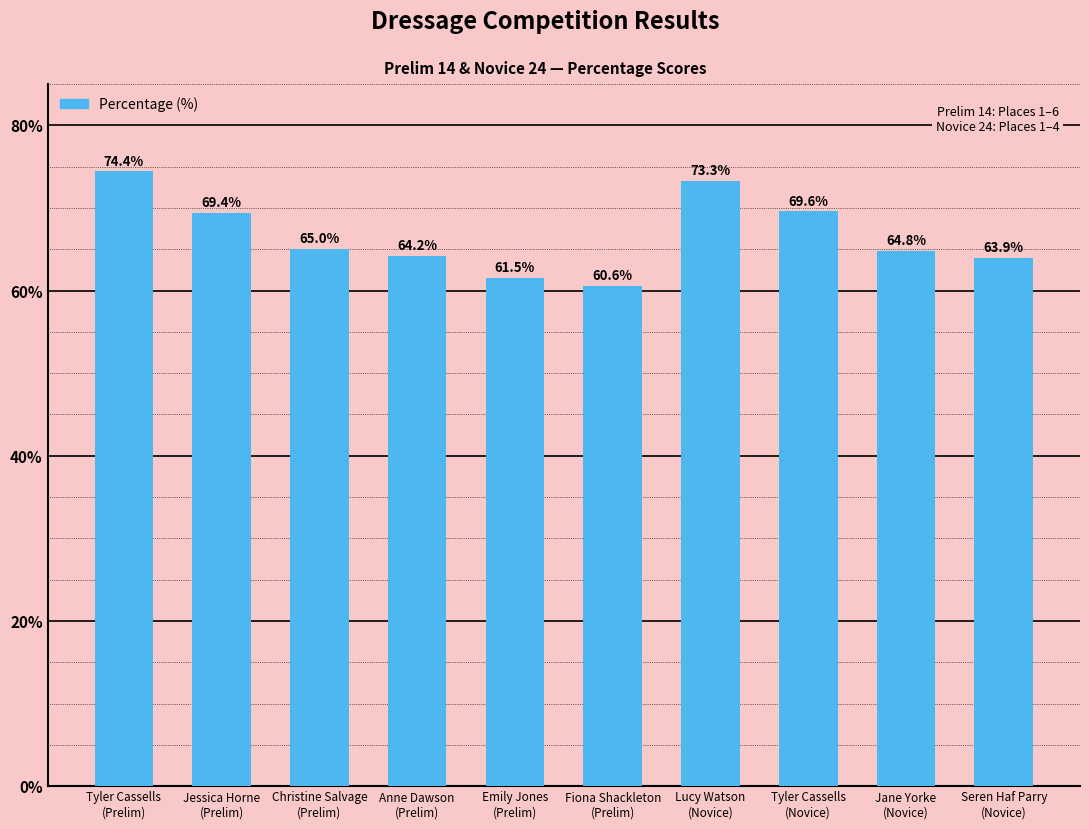

Where does the data first go above 65?

Tyler Cassells
(Prelim)